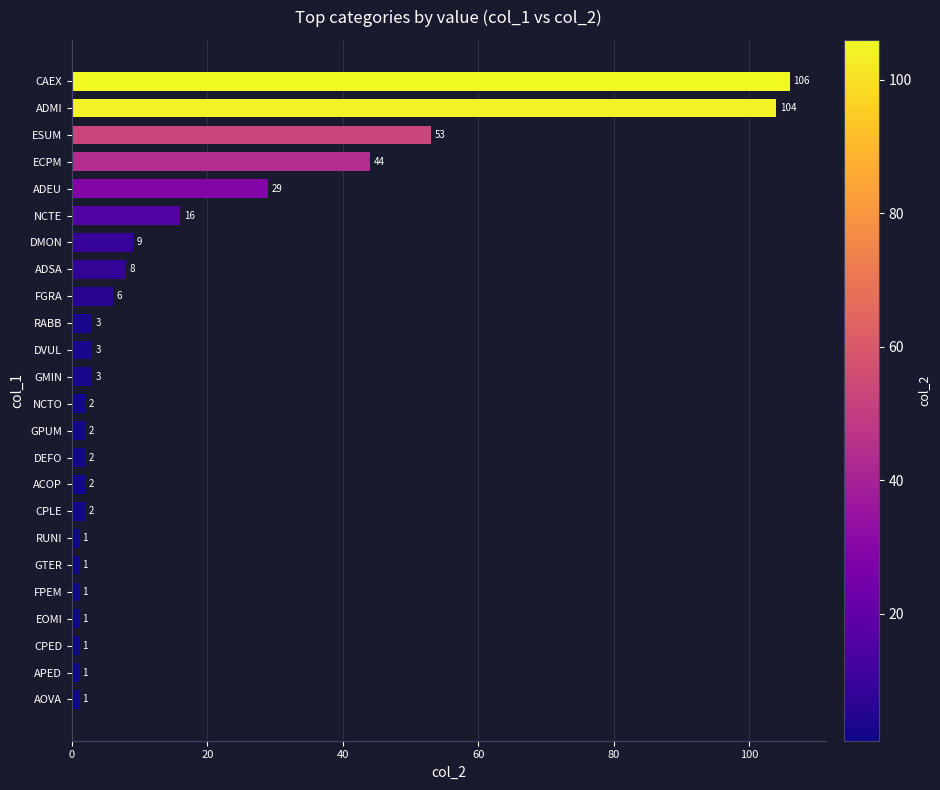

Is it true that the value at NCTE is 28?

False